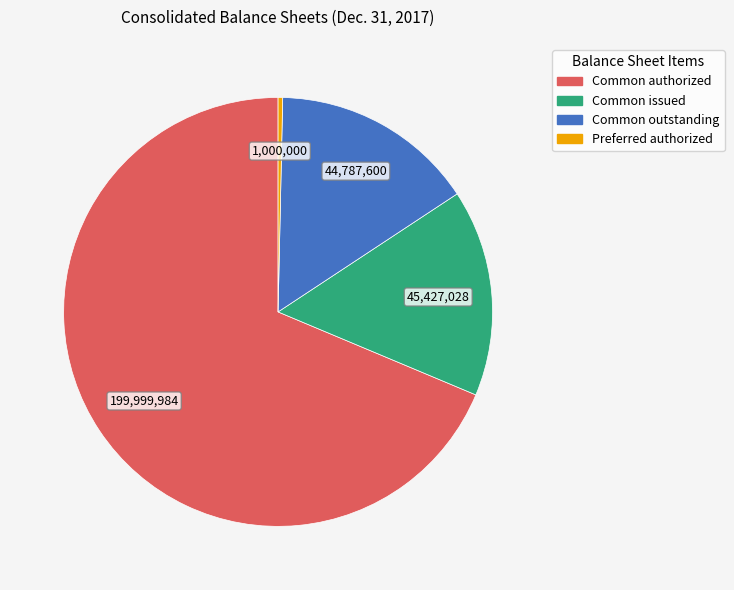

Is there any slice that represents more than half of the pie?

Yes